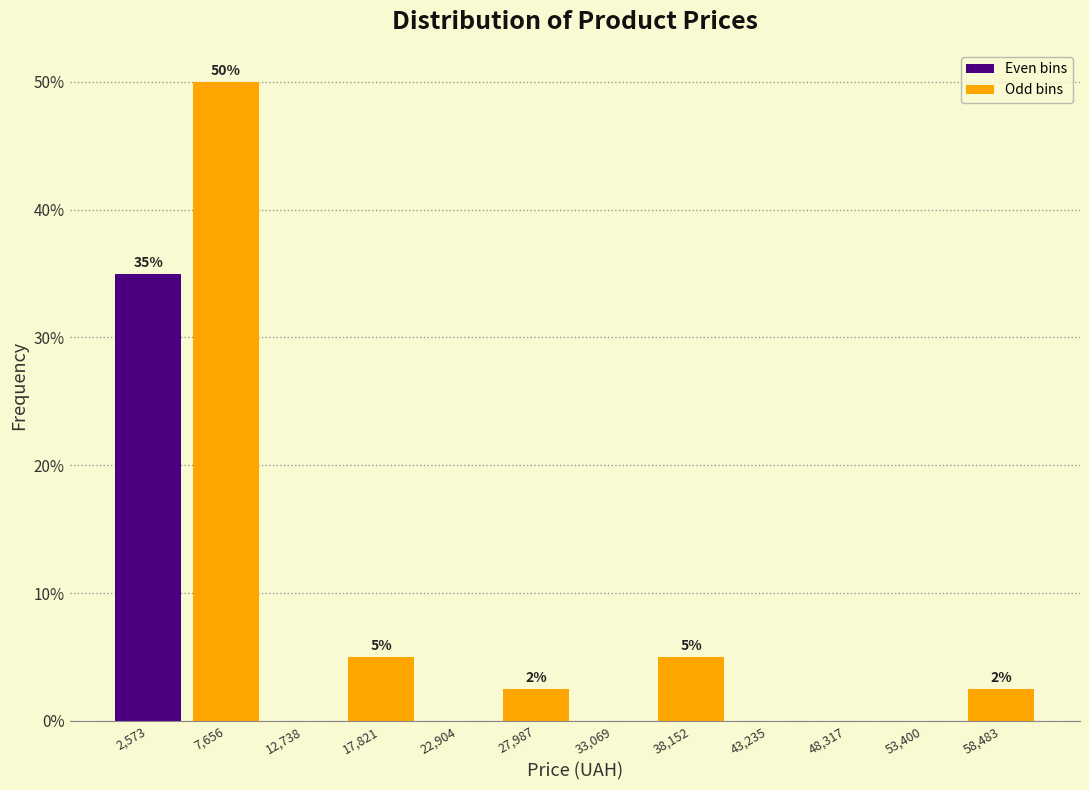

Over which range of the x-axis is the bar tallest?

5000 to 10000